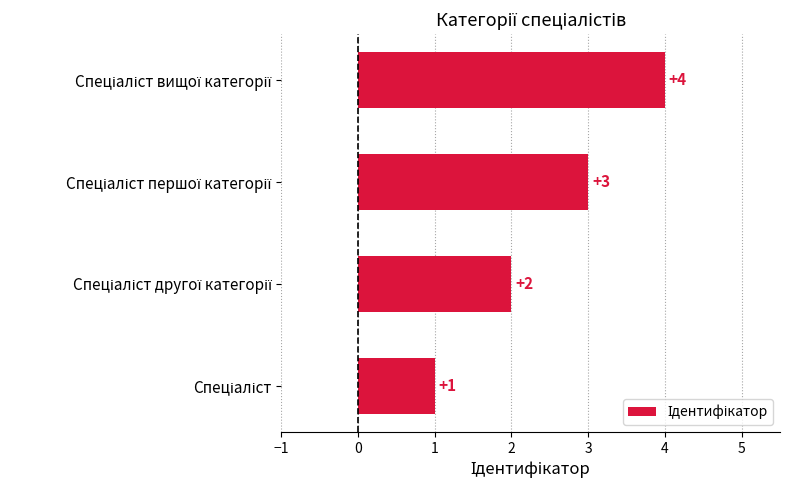

What is the smallest value displayed?

1